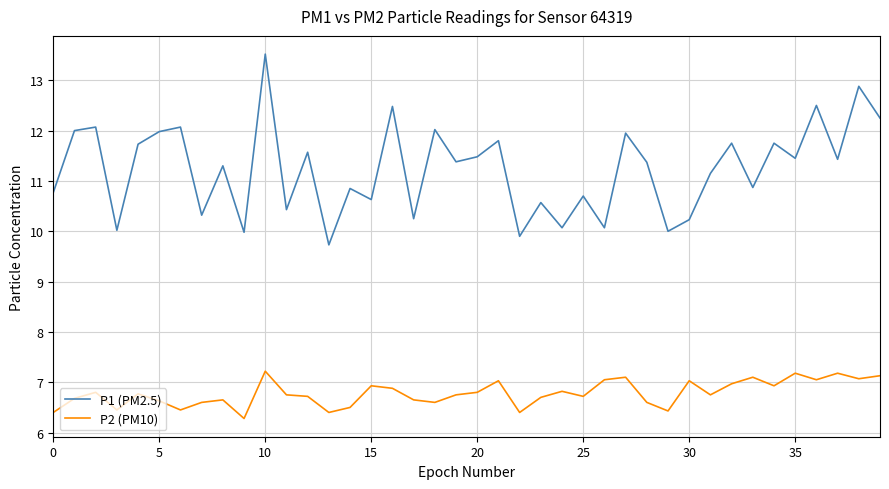

Rank the series by their average value, from highest to lowest.

P1 (PM2.5), P2 (PM10)